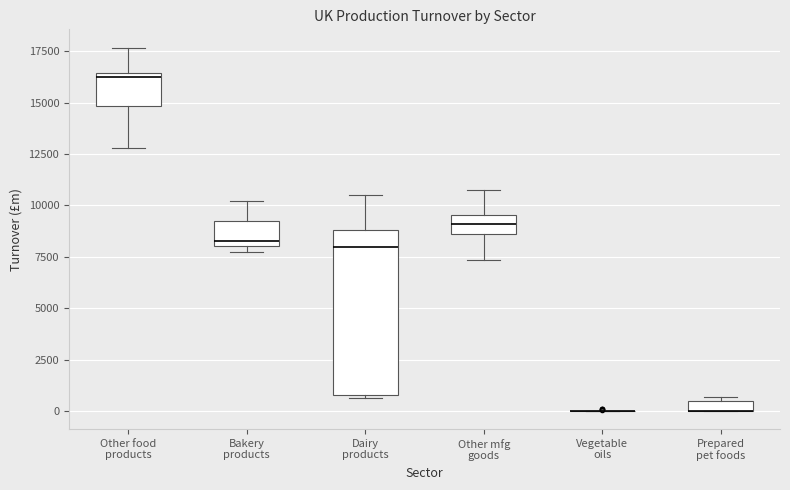

Where does the upper whisker of the box for Dairy products end on the y-axis? The values are not printed on the chart, so give them approximately, as read against the axis.

10500